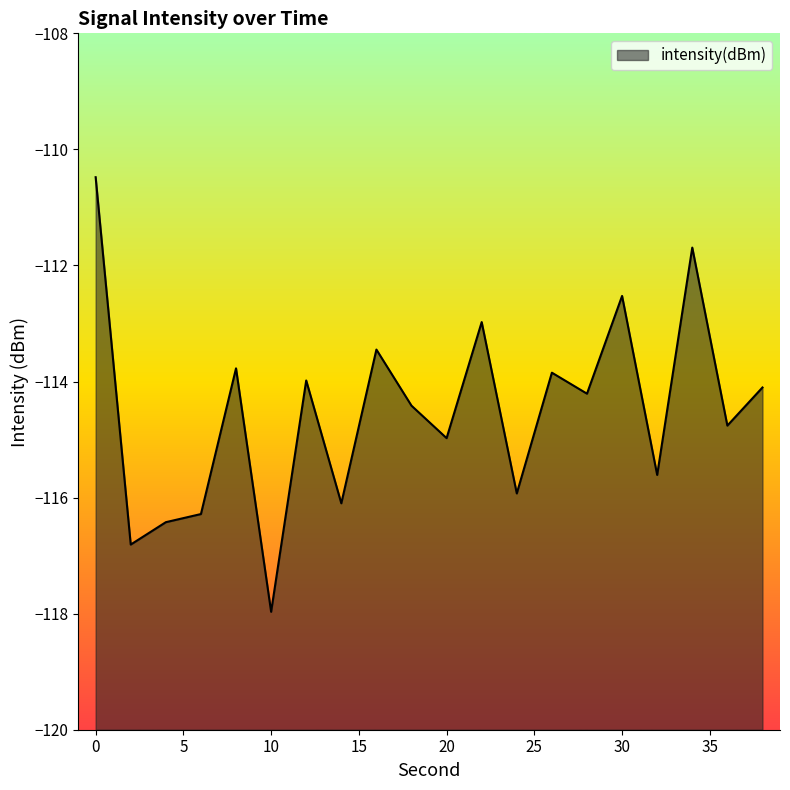

At which category does the data reach its first local peak?

8